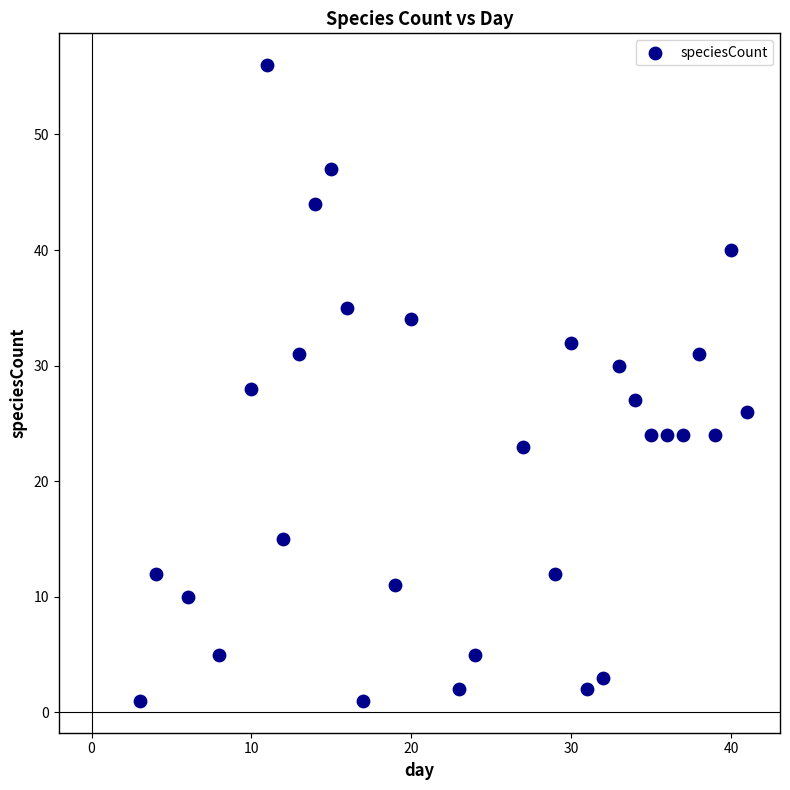

What is the range of X values (max minus min)?

38